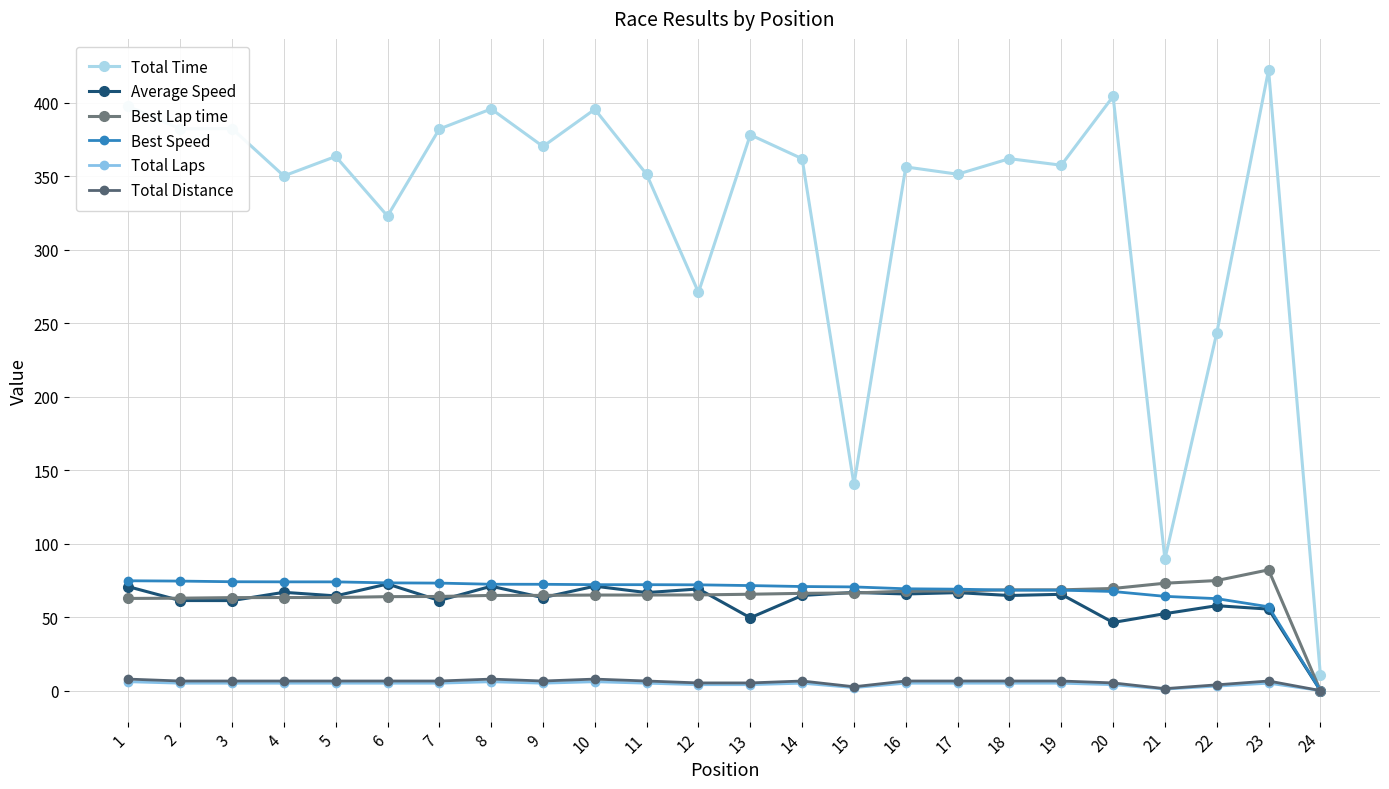

Is the value of Best Lap time at 16 greater than the value of Best Speed at 10?

No